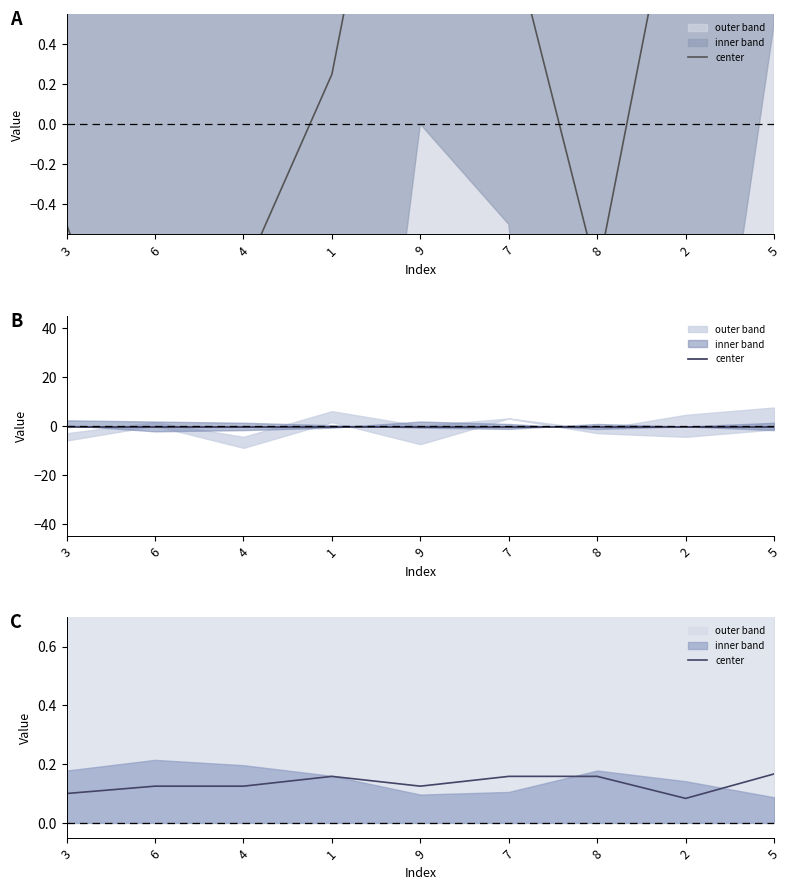

Between 6 and 9, which is larger?

6